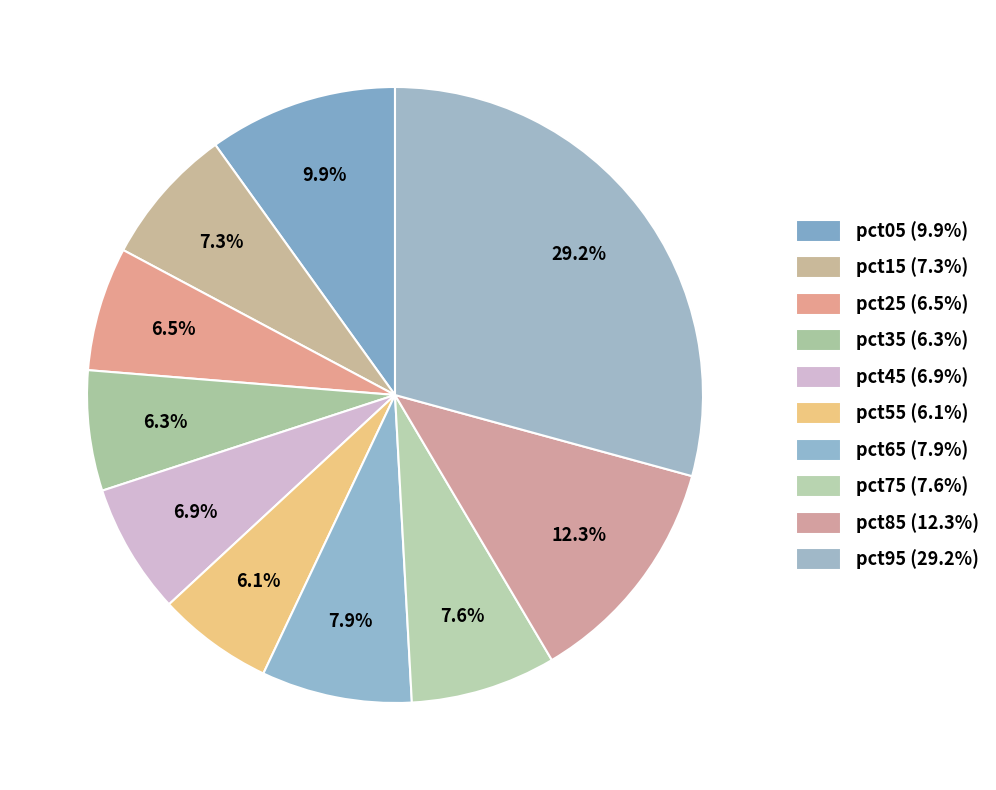

The pct15 slice represents 18% of the pie. True or false?

False